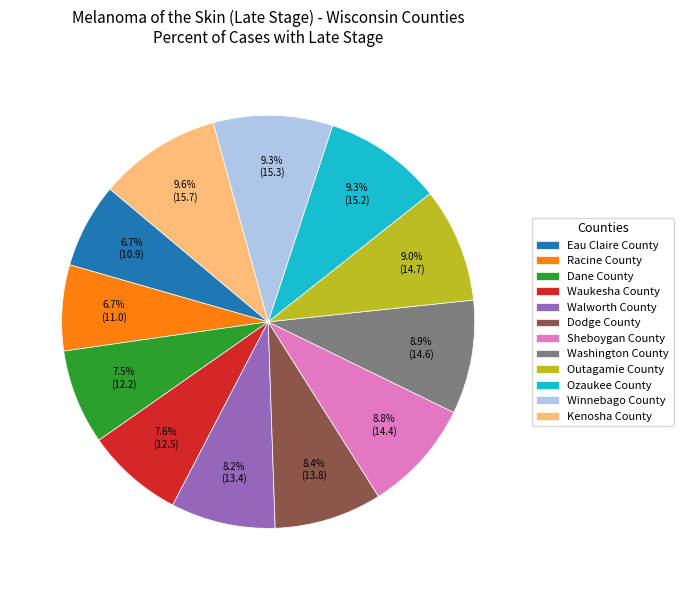

The Dodge County slice represents 8% of the pie. True or false?

True